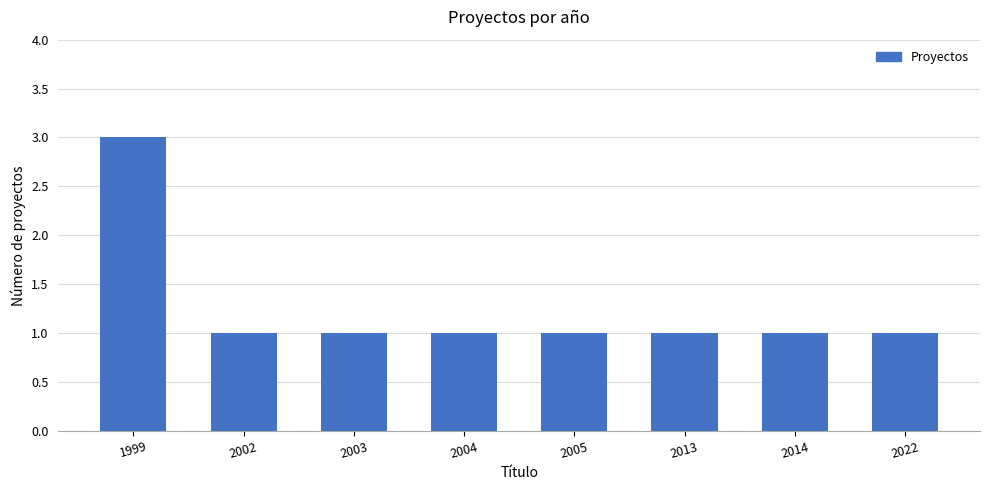

The chart shows a value of 1 at 2014. True or false?

True